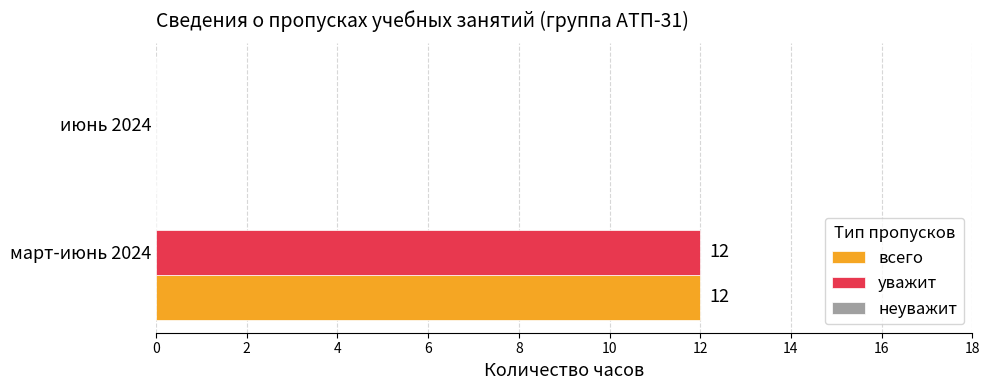

What is the sum of the всего values at март-июнь 2024 and июнь 2024?

12